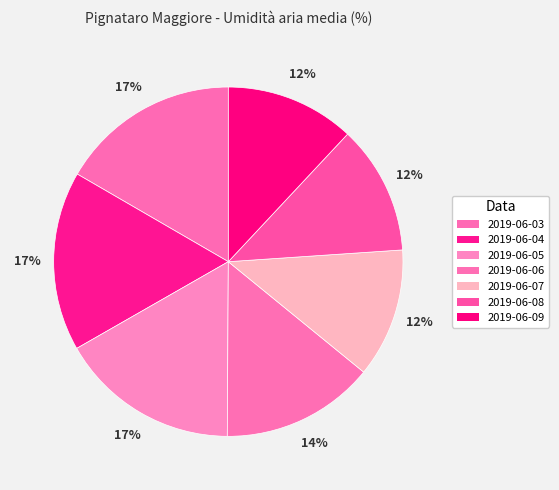

To the nearest percent, what percentage of the pie is 2019-06-09?

12%